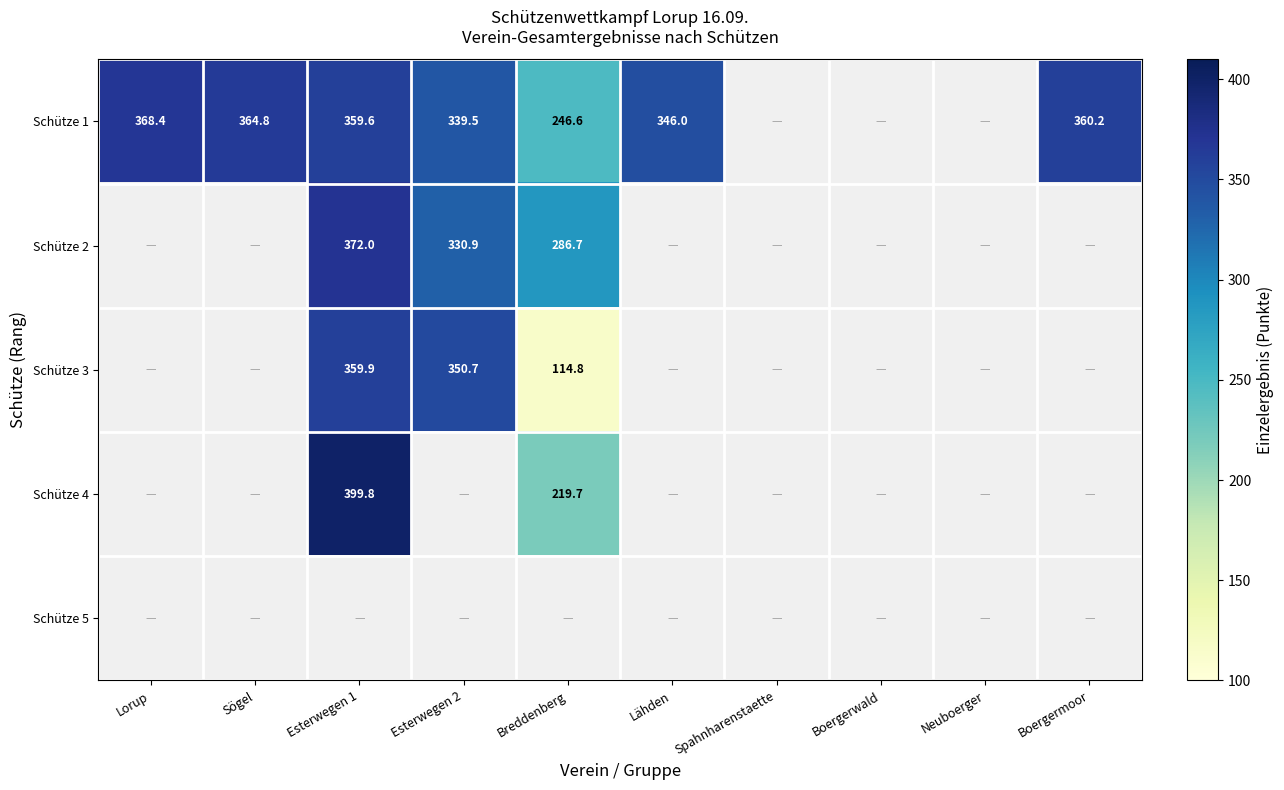

True or false: Schütze 3 has a value of 114.8 at Breddenberg.

True